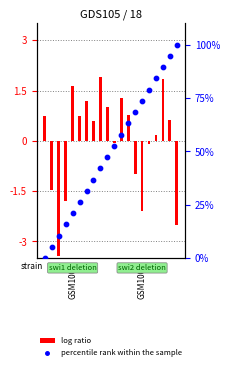

At which category is the sum across all series the highest?

19